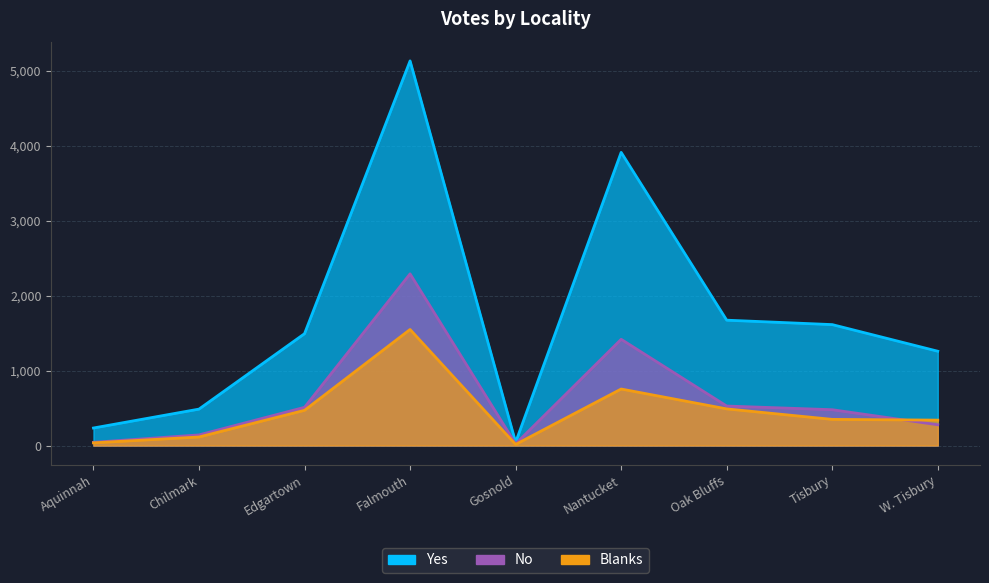

What is the sum of all Yes values?

15838